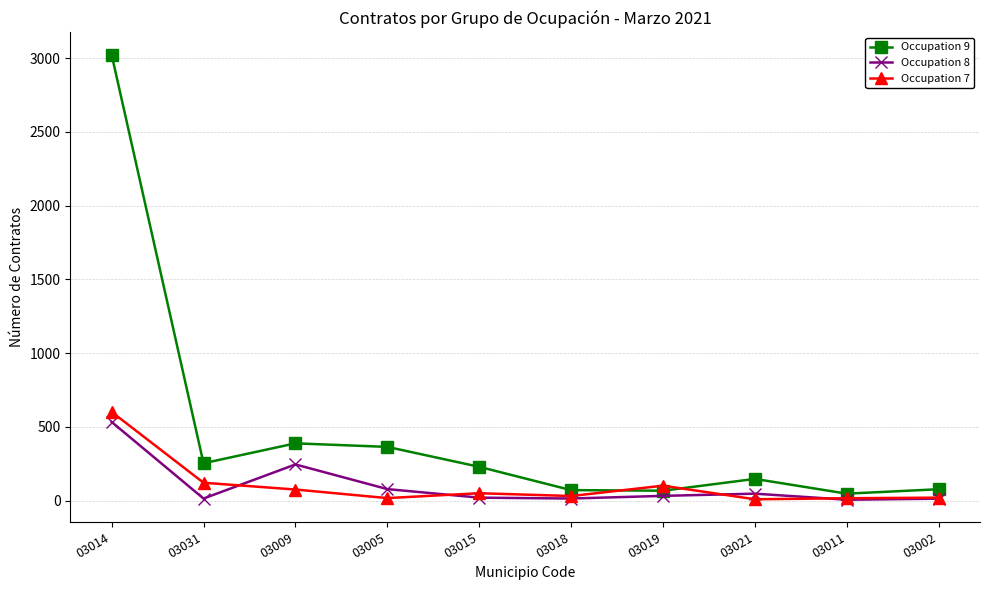

What is the highest value of the Occupation 7 series?

602